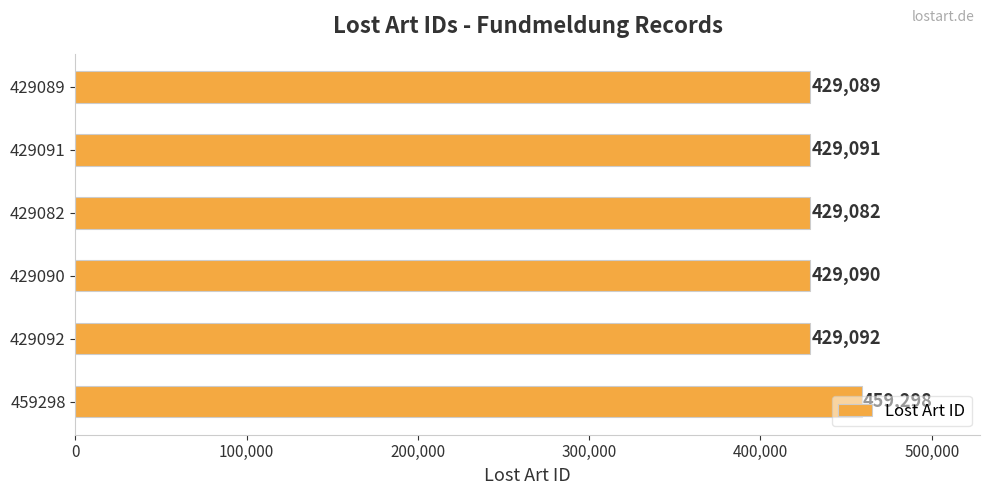

At which category does the chart reach its peak across all series?

459298